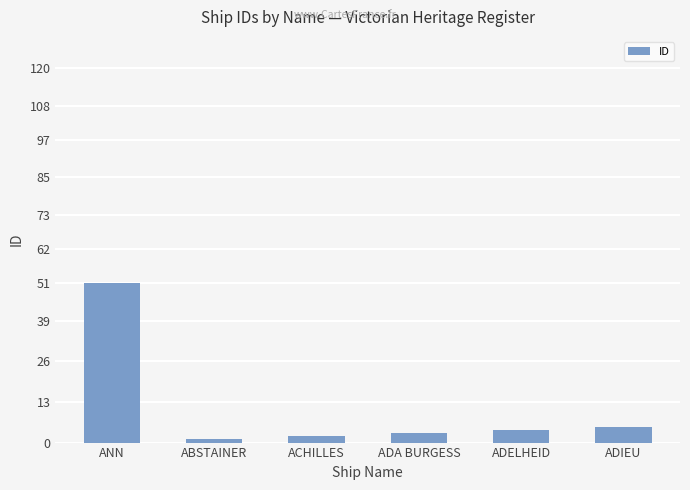

True or false: the data shows 2 at ACHILLES.

True